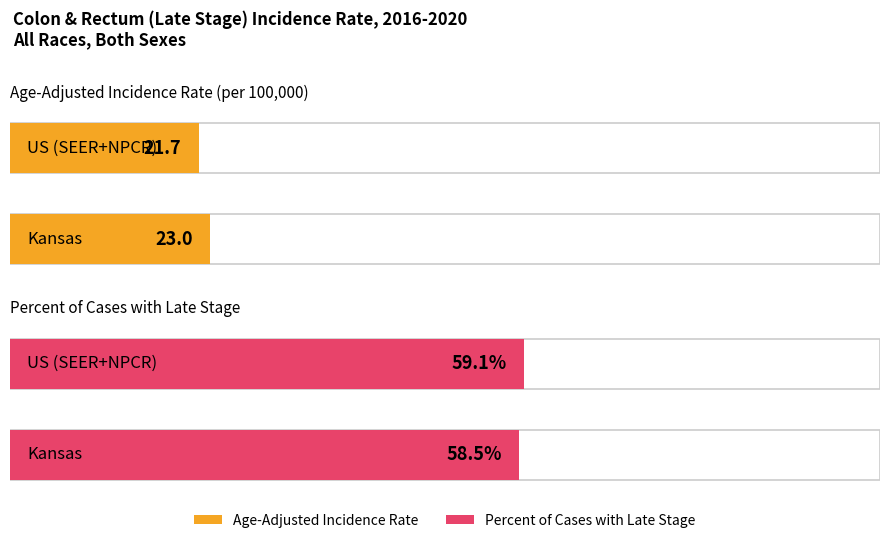

Which series has the largest range (max minus min)?

Age-Adjusted Incidence Rate